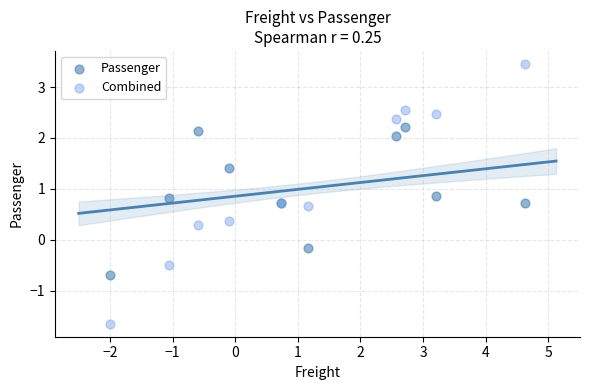

Which series contains the lowest Y value?

Combined